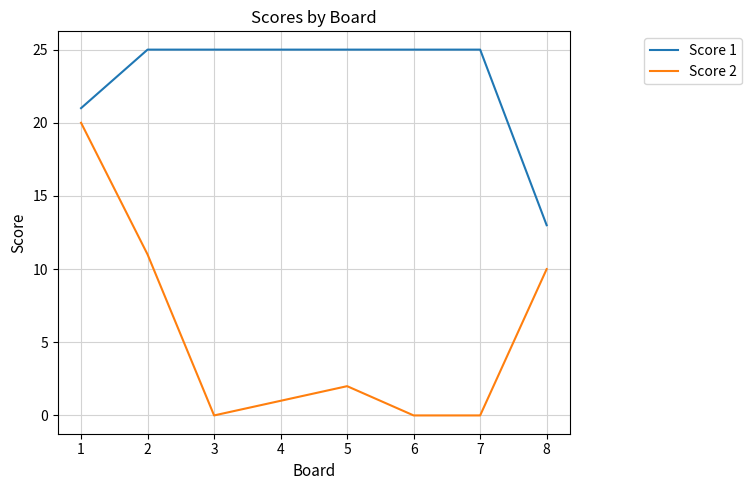

What is the difference between the Score 2 values at 1 and 3?

20